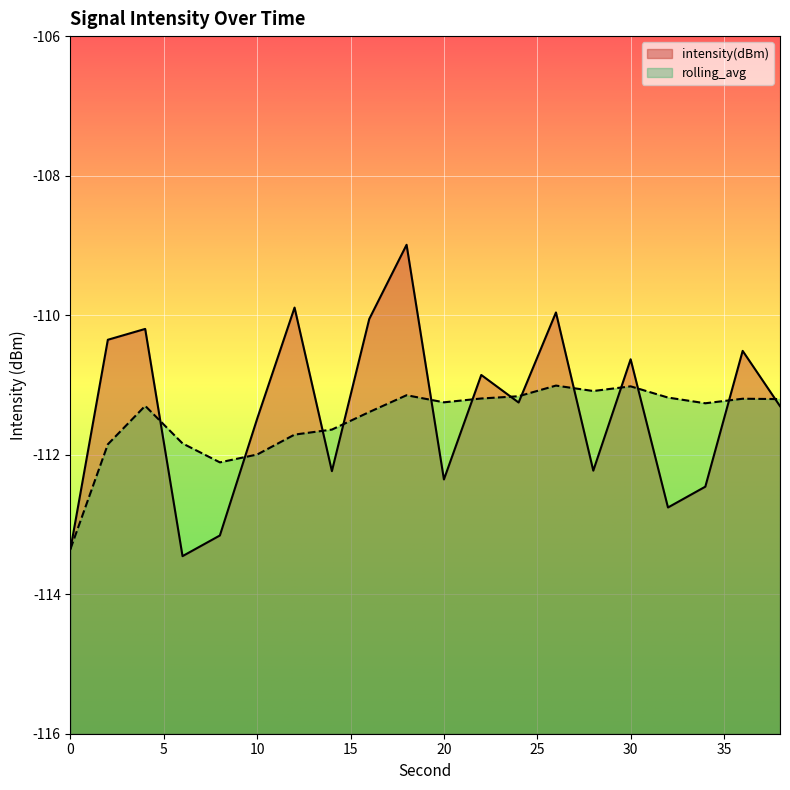

Rank the categories by intensity(dBm) value from lowest to highest.

6, 0, 8, 32, 34, 20, 14, 28, 10, 38, 24, 22, 30, 36, 2, 4, 16, 26, 12, 18